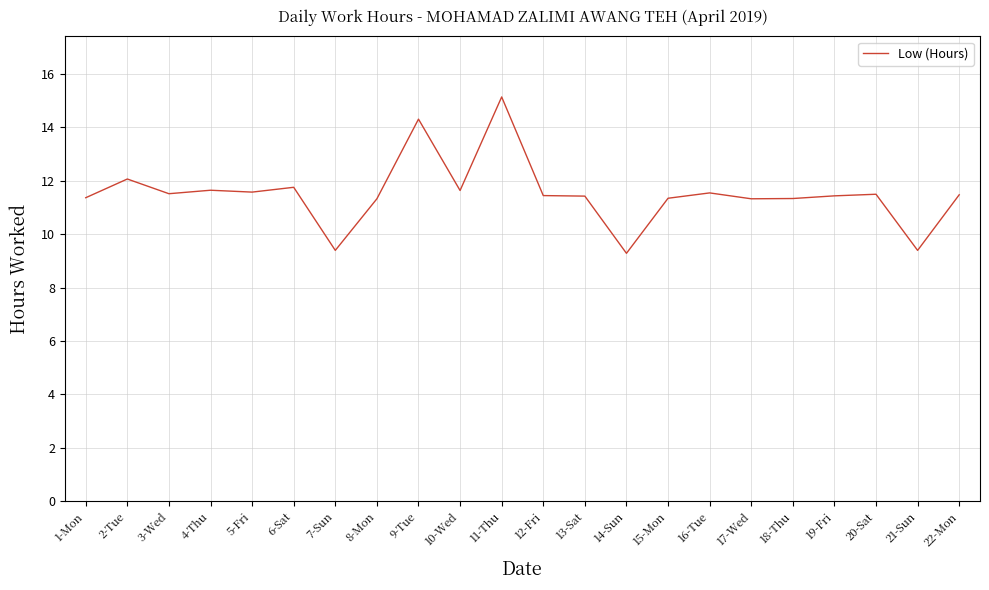

True or false: the data has more than 2 interior local peaks.

True